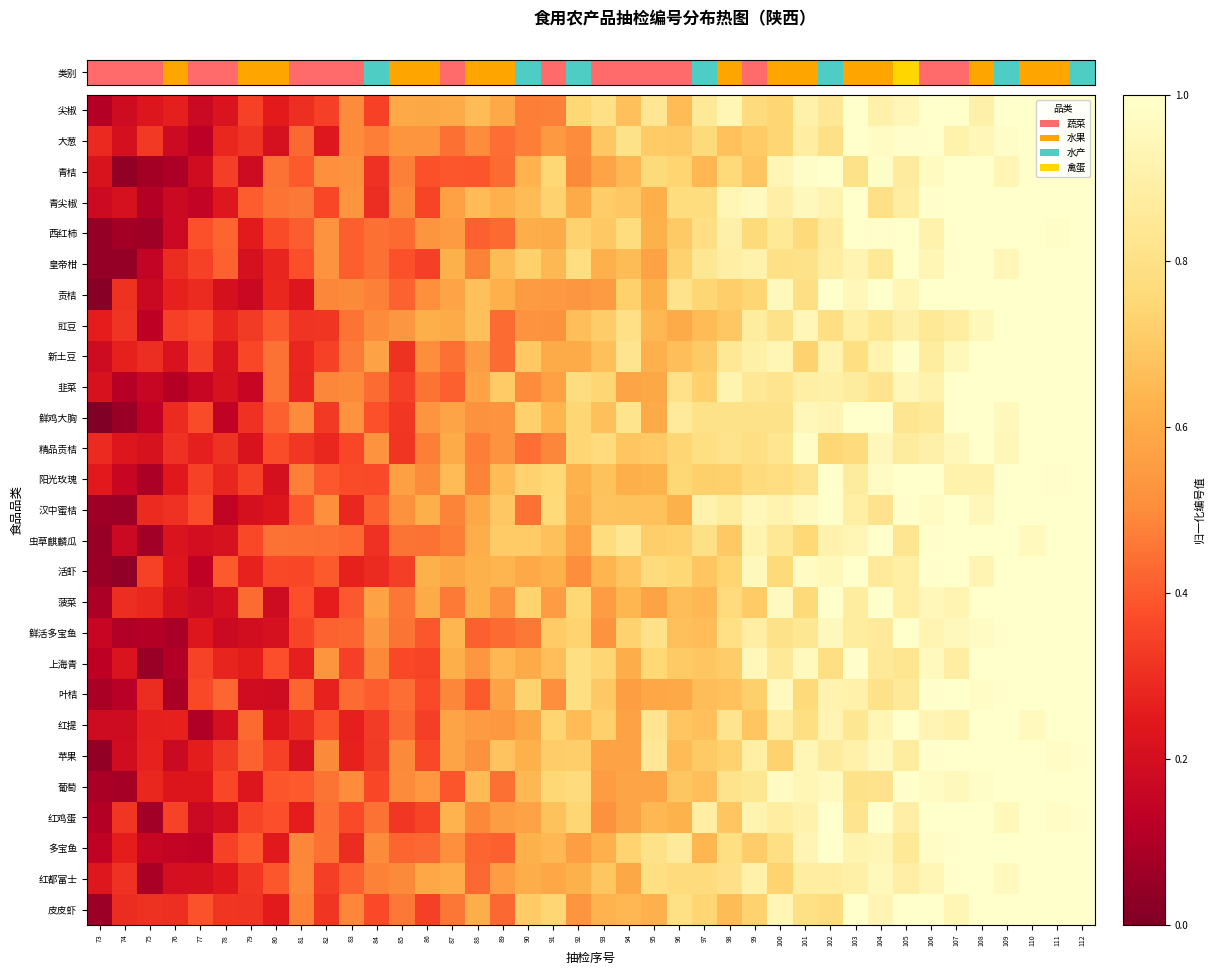

Reading left to right, transcribe all the data shown in this chart.

尖椒: 73=0.1	74=0.2	75=0.2	76=0.3	77=0.2	78=0.2	79=0.3	80=0.3	81=0.3	82=0.3	83=0.5	84=0.3	85=0.6	86=0.6	87=0.6	88=0.7	89=0.6	90=0.5	91=0.5	92=0.7	93=0.8	94=0.7	95=0.8	96=0.7	97=0.9	98=0.9	99=0.8	100=0.7	101=0.9	102=0.8	103=1.0	104=0.9	105=0.9	106=1.0	107=1.0	108=0.9	109=1.0	110=1.0	111=1.0	112=1.0
大葱: 73=0.3	74=0.2	75=0.3	76=0.2	77=0.1	78=0.3	79=0.3	80=0.2	81=0.4	82=0.2	83=0.5	84=0.5	85=0.5	86=0.5	87=0.4	88=0.5	89=0.4	90=0.5	91=0.5	92=0.5	93=0.7	94=0.8	95=0.7	96=0.7	97=0.8	98=0.7	99=0.7	100=0.7	101=0.9	102=0.8	103=1.0	104=1.0	105=1.0	106=1.0	107=0.9	108=0.9	109=1.0	110=1.0	111=1.0	112=1.0
青桔: 73=0.2	74=0.0	75=0.1	76=0.1	77=0.2	78=0.3	79=0.2	80=0.4	81=0.4	82=0.5	83=0.5	84=0.3	85=0.5	86=0.4	87=0.4	88=0.4	89=0.4	90=0.6	91=0.7	92=0.5	93=0.6	94=0.6	95=0.8	96=0.7	97=0.6	98=0.8	99=0.7	100=0.9	101=1.0	102=1.0	103=0.8	104=1.0	105=0.9	106=1.0	107=1.0	108=1.0	109=0.9	110=1.0	111=1.0	112=1.0
青尖椒: 73=0.2	74=0.2	75=0.1	76=0.2	77=0.2	78=0.2	79=0.4	80=0.4	81=0.5	82=0.4	83=0.5	84=0.3	85=0.5	86=0.4	87=0.6	88=0.7	89=0.6	90=0.7	91=0.7	92=0.6	93=0.7	94=0.7	95=0.6	96=0.8	97=0.8	98=0.9	99=1.0	100=0.9	101=1.0	102=0.9	103=1.0	104=0.8	105=0.9	106=1.0	107=1.0	108=1.0	109=1.0	110=1.0	111=1.0	112=1.0
西红柿: 73=0.0	74=0.1	75=0.1	76=0.2	77=0.4	78=0.4	79=0.3	80=0.4	81=0.4	82=0.5	83=0.4	84=0.4	85=0.4	86=0.5	87=0.5	88=0.4	89=0.4	90=0.6	91=0.6	92=0.7	93=0.7	94=0.8	95=0.6	96=0.7	97=0.8	98=0.9	99=0.8	100=0.8	101=0.8	102=0.9	103=1.0	104=1.0	105=1.0	106=0.9	107=1.0	108=1.0	109=1.0	110=1.0	111=1.0	112=1.0
皇帝柑: 73=0.0	74=0.0	75=0.1	76=0.3	77=0.3	78=0.4	79=0.2	80=0.3	81=0.4	82=0.5	83=0.4	84=0.4	85=0.4	86=0.3	87=0.6	88=0.5	89=0.7	90=0.7	91=0.6	92=0.8	93=0.6	94=0.7	95=0.6	96=0.7	97=0.8	98=0.9	99=0.9	100=0.8	101=0.8	102=0.9	103=0.9	104=0.8	105=1.0	106=0.9	107=1.0	108=1.0	109=0.9	110=1.0	111=1.0	112=1.0
贡桔: 73=0.0	74=0.3	75=0.2	76=0.3	77=0.3	78=0.2	79=0.2	80=0.3	81=0.2	82=0.5	83=0.5	84=0.5	85=0.4	86=0.5	87=0.6	88=0.7	89=0.6	90=0.5	91=0.5	92=0.5	93=0.5	94=0.7	95=0.6	96=0.8	97=0.7	98=0.7	99=0.7	100=1.0	101=0.8	102=1.0	103=0.9	104=1.0	105=0.9	106=1.0	107=1.0	108=1.0	109=1.0	110=1.0	111=1.0	112=1.0
豇豆: 73=0.3	74=0.3	75=0.1	76=0.3	77=0.4	78=0.3	79=0.3	80=0.4	81=0.3	82=0.3	83=0.5	84=0.5	85=0.5	86=0.6	87=0.6	88=0.7	89=0.4	90=0.5	91=0.5	92=0.7	93=0.7	94=0.8	95=0.6	96=0.6	97=0.7	98=0.7	99=0.9	100=0.8	101=0.9	102=0.8	103=0.9	104=0.8	105=0.9	106=0.9	107=0.9	108=1.0	109=1.0	110=1.0	111=1.0	112=1.0
新土豆: 73=0.2	74=0.3	75=0.3	76=0.2	77=0.3	78=0.2	79=0.4	80=0.4	81=0.3	82=0.3	83=0.5	84=0.6	85=0.3	86=0.5	87=0.4	88=0.6	89=0.4	90=0.7	91=0.6	92=0.6	93=0.7	94=0.8	95=0.6	96=0.7	97=0.7	98=0.8	99=0.9	100=0.9	101=0.7	102=0.9	103=0.8	104=0.9	105=1.0	106=0.9	107=1.0	108=1.0	109=1.0	110=1.0	111=1.0	112=1.0
韭菜: 73=0.2	74=0.1	75=0.2	76=0.1	77=0.2	78=0.2	79=0.2	80=0.4	81=0.3	82=0.5	83=0.5	84=0.4	85=0.3	86=0.4	87=0.4	88=0.6	89=0.7	90=0.5	91=0.6	92=0.8	93=0.7	94=0.6	95=0.6	96=0.8	97=0.7	98=0.9	99=0.8	100=0.8	101=0.9	102=0.9	103=0.9	104=0.8	105=0.9	106=0.9	107=1.0	108=1.0	109=1.0	110=1.0	111=1.0	112=1.0
鲜鸡大胸: 73=0.0	74=0.1	75=0.1	76=0.3	77=0.4	78=0.1	79=0.3	80=0.4	81=0.5	82=0.3	83=0.5	84=0.4	85=0.3	86=0.5	87=0.6	88=0.5	89=0.5	90=0.7	91=0.6	92=0.7	93=0.7	94=0.8	95=0.6	96=0.9	97=0.8	98=0.8	99=0.8	100=0.8	101=0.9	102=0.9	103=1.0	104=1.0	105=0.8	106=0.9	107=1.0	108=1.0	109=1.0	110=1.0	111=1.0	112=1.0
精品贡桔: 73=0.3	74=0.2	75=0.2	76=0.3	77=0.3	78=0.3	79=0.2	80=0.4	81=0.3	82=0.3	83=0.4	84=0.5	85=0.3	86=0.5	87=0.6	88=0.5	89=0.5	90=0.4	91=0.5	92=0.7	93=0.8	94=0.7	95=0.7	96=0.7	97=0.8	98=0.8	99=0.8	100=0.8	101=1.0	102=0.7	103=0.8	104=0.9	105=0.9	106=0.9	107=0.9	108=1.0	109=0.9	110=1.0	111=1.0	112=1.0
阳光玫瑰: 73=0.2	74=0.2	75=0.1	76=0.2	77=0.3	78=0.3	79=0.3	80=0.2	81=0.5	82=0.4	83=0.4	84=0.4	85=0.6	86=0.5	87=0.7	88=0.5	89=0.7	90=0.7	91=0.8	92=0.6	93=0.7	94=0.6	95=0.6	96=0.7	97=0.7	98=0.7	99=0.8	100=0.8	101=0.8	102=1.0	103=0.9	104=1.0	105=1.0	106=1.0	107=0.9	108=0.9	109=1.0	110=1.0	111=1.0	112=1.0
汉中蜜桔: 73=0.1	74=0.1	75=0.3	76=0.3	77=0.4	78=0.1	79=0.2	80=0.2	81=0.4	82=0.5	83=0.3	84=0.4	85=0.5	86=0.6	87=0.5	88=0.6	89=0.7	90=0.4	91=0.8	92=0.6	93=0.7	94=0.7	95=0.7	96=0.6	97=0.9	98=0.9	99=0.9	100=0.9	101=1.0	102=1.0	103=0.9	104=0.8	105=1.0	106=1.0	107=1.0	108=0.9	109=1.0	110=1.0	111=1.0	112=1.0
虫草麒麟瓜: 73=0.1	74=0.2	75=0.1	76=0.2	77=0.2	78=0.2	79=0.4	80=0.4	81=0.4	82=0.4	83=0.4	84=0.3	85=0.4	86=0.4	87=0.5	88=0.6	89=0.7	90=0.7	91=0.7	92=0.6	93=0.8	94=0.8	95=0.7	96=0.7	97=0.8	98=0.7	99=0.9	100=0.8	101=0.8	102=0.9	103=0.9	104=1.0	105=0.8	106=1.0	107=1.0	108=1.0	109=1.0	110=1.0	111=1.0	112=1.0
活虾: 73=0.1	74=0.0	75=0.3	76=0.2	77=0.1	78=0.4	79=0.3	80=0.4	81=0.4	82=0.4	83=0.3	84=0.3	85=0.3	86=0.6	87=0.6	88=0.6	89=0.6	90=0.6	91=0.6	92=0.5	93=0.6	94=0.7	95=0.8	96=0.7	97=0.7	98=0.7	99=1.0	100=0.8	101=1.0	102=1.0	103=1.0	104=0.9	105=0.9	106=1.0	107=1.0	108=0.9	109=1.0	110=1.0	111=1.0	112=1.0
菠菜: 73=0.1	74=0.3	75=0.3	76=0.2	77=0.2	78=0.2	79=0.4	80=0.2	81=0.4	82=0.3	83=0.4	84=0.6	85=0.5	86=0.6	87=0.5	88=0.6	89=0.5	90=0.7	91=0.6	92=0.7	93=0.6	94=0.6	95=0.6	96=0.7	97=0.6	98=0.8	99=0.7	100=1.0	101=0.8	102=1.0	103=0.9	104=1.0	105=0.9	106=0.9	107=0.9	108=1.0	109=1.0	110=1.0	111=1.0	112=1.0
鲜活多宝鱼: 73=0.2	74=0.1	75=0.1	76=0.1	77=0.2	78=0.2	79=0.2	80=0.2	81=0.4	82=0.4	83=0.4	84=0.5	85=0.4	86=0.4	87=0.6	88=0.4	89=0.4	90=0.5	91=0.7	92=0.7	93=0.5	94=0.7	95=0.8	96=0.7	97=0.7	98=0.8	99=0.9	100=0.8	101=0.8	102=1.0	103=0.9	104=0.9	105=1.0	106=0.9	107=1.0	108=1.0	109=1.0	110=1.0	111=1.0	112=1.0
上海青: 73=0.1	74=0.2	75=0.1	76=0.1	77=0.3	78=0.3	79=0.3	80=0.4	81=0.3	82=0.5	83=0.3	84=0.5	85=0.4	86=0.4	87=0.6	88=0.5	89=0.6	90=0.6	91=0.7	92=0.8	93=0.7	94=0.6	95=0.8	96=0.7	97=0.7	98=0.7	99=0.9	100=0.9	101=1.0	102=0.8	103=1.0	104=0.9	105=0.8	106=1.0	107=0.9	108=1.0	109=1.0	110=1.0	111=1.0	112=1.0
叶桔: 73=0.1	74=0.1	75=0.3	76=0.1	77=0.4	78=0.4	79=0.2	80=0.2	81=0.4	82=0.3	83=0.4	84=0.4	85=0.4	86=0.4	87=0.5	88=0.4	89=0.6	90=0.7	91=0.5	92=0.8	93=0.7	94=0.6	95=0.6	96=0.6	97=0.7	98=0.7	99=0.7	100=1.0	101=0.8	102=0.9	103=0.9	104=0.8	105=0.9	106=1.0	107=1.0	108=1.0	109=1.0	110=1.0	111=1.0	112=1.0
红提: 73=0.2	74=0.2	75=0.3	76=0.3	77=0.1	78=0.2	79=0.4	80=0.2	81=0.3	82=0.4	83=0.3	84=0.3	85=0.4	86=0.3	87=0.6	88=0.5	89=0.5	90=0.6	91=0.7	92=0.7	93=0.7	94=0.6	95=0.8	96=0.7	97=0.7	98=0.8	99=0.7	100=0.9	101=0.8	102=0.9	103=0.8	104=0.9	105=1.0	106=0.9	107=0.9	108=1.0	109=1.0	110=1.0	111=1.0	112=1.0
苹果: 73=0.0	74=0.2	75=0.3	76=0.2	77=0.3	78=0.3	79=0.4	80=0.3	81=0.2	82=0.5	83=0.3	84=0.3	85=0.5	86=0.4	87=0.6	88=0.5	89=0.7	90=0.6	91=0.7	92=0.7	93=0.6	94=0.6	95=0.8	96=0.7	97=0.7	98=0.7	99=0.9	100=0.7	101=0.9	102=0.9	103=0.9	104=1.0	105=0.9	106=1.0	107=1.0	108=1.0	109=1.0	110=1.0	111=1.0	112=1.0
葡萄: 73=0.1	74=0.1	75=0.3	76=0.2	77=0.2	78=0.4	79=0.2	80=0.4	81=0.4	82=0.5	83=0.5	84=0.4	85=0.5	86=0.5	87=0.4	88=0.7	89=0.4	90=0.6	91=0.7	92=0.8	93=0.6	94=0.6	95=0.6	96=0.7	97=0.7	98=0.8	99=0.8	100=1.0	101=0.9	102=1.0	103=0.8	104=0.8	105=1.0	106=1.0	107=1.0	108=1.0	109=1.0	110=1.0	111=1.0	112=1.0
红鸡蛋: 73=0.1	74=0.3	75=0.1	76=0.3	77=0.2	78=0.2	79=0.4	80=0.4	81=0.3	82=0.4	83=0.4	84=0.4	85=0.3	86=0.4	87=0.6	88=0.5	89=0.6	90=0.6	91=0.7	92=0.7	93=0.5	94=0.6	95=0.6	96=0.6	97=0.9	98=0.7	99=0.9	100=0.9	101=0.9	102=1.0	103=0.8	104=1.0	105=0.9	106=1.0	107=1.0	108=1.0	109=1.0	110=1.0	111=1.0	112=1.0
多宝鱼: 73=0.1	74=0.3	75=0.2	76=0.2	77=0.1	78=0.3	79=0.4	80=0.2	81=0.5	82=0.4	83=0.3	84=0.5	85=0.4	86=0.4	87=0.5	88=0.4	89=0.4	90=0.6	91=0.6	92=0.6	93=0.6	94=0.7	95=0.8	96=0.9	97=0.6	98=0.8	99=0.7	100=0.8	101=0.9	102=1.0	103=0.9	104=0.9	105=0.9	106=1.0	107=1.0	108=1.0	109=1.0	110=1.0	111=1.0	112=1.0
红都富士: 73=0.2	74=0.3	75=0.1	76=0.2	77=0.2	78=0.2	79=0.3	80=0.4	81=0.5	82=0.3	83=0.4	84=0.5	85=0.5	86=0.6	87=0.6	88=0.4	89=0.6	90=0.6	91=0.6	92=0.6	93=0.7	94=0.6	95=0.8	96=0.8	97=0.8	98=0.8	99=0.9	100=0.7	101=0.9	102=0.9	103=0.9	104=1.0	105=0.9	106=0.9	107=1.0	108=1.0	109=1.0	110=1.0	111=1.0	112=1.0
皮皮虾: 73=0.1	74=0.3	75=0.3	76=0.3	77=0.4	78=0.3	79=0.3	80=0.3	81=0.5	82=0.3	83=0.5	84=0.4	85=0.5	86=0.3	87=0.5	88=0.6	89=0.4	90=0.7	91=0.7	92=0.5	93=0.6	94=0.6	95=0.6	96=0.8	97=0.7	98=0.7	99=0.7	100=0.9	101=0.8	102=0.8	103=1.0	104=0.9	105=1.0	106=1.0	107=0.9	108=1.0	109=1.0	110=1.0	111=1.0	112=1.0